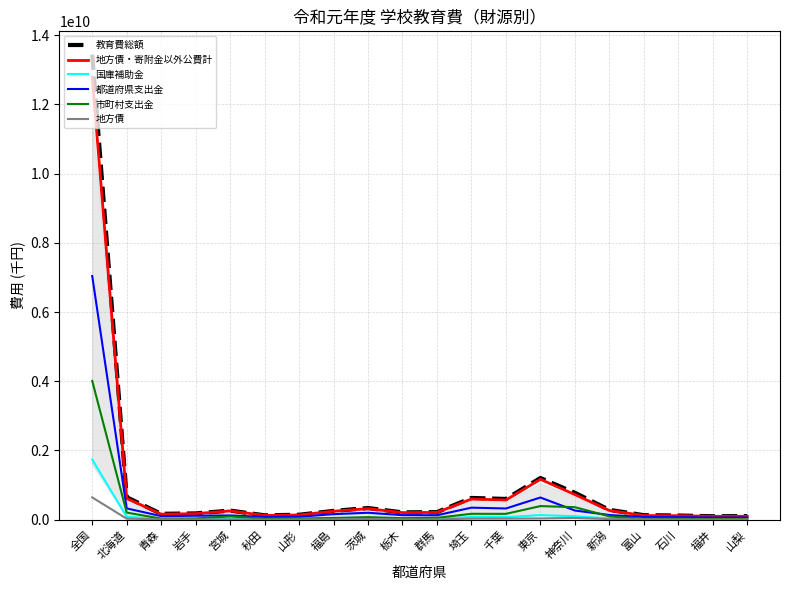

What is the total value across all series at 宮城?

779943690